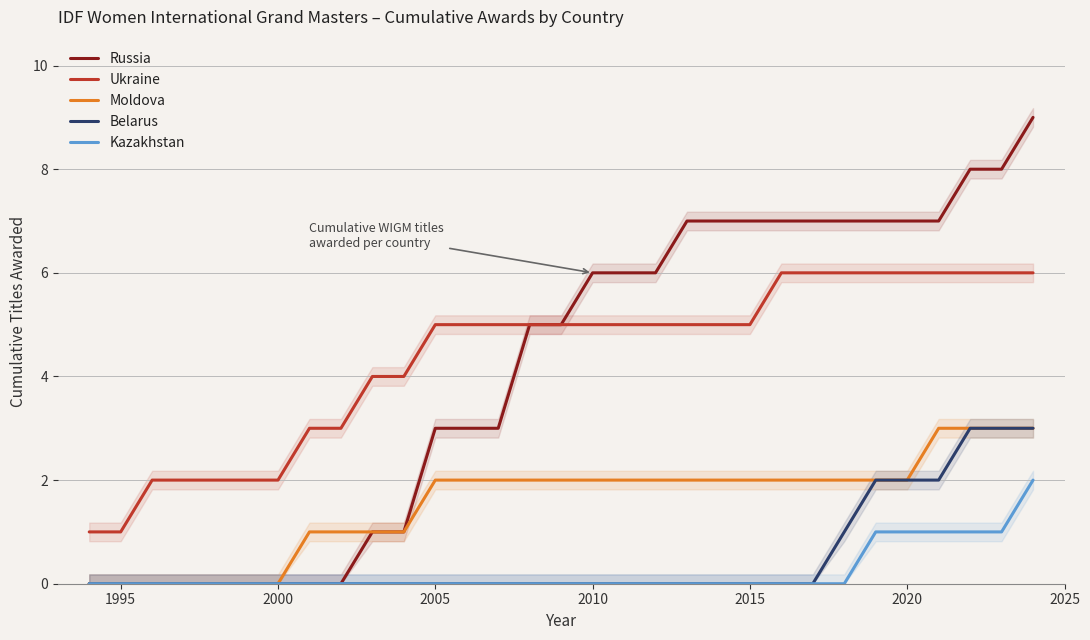

True or false: Kazakhstan and Ukraine cross at least once.

False